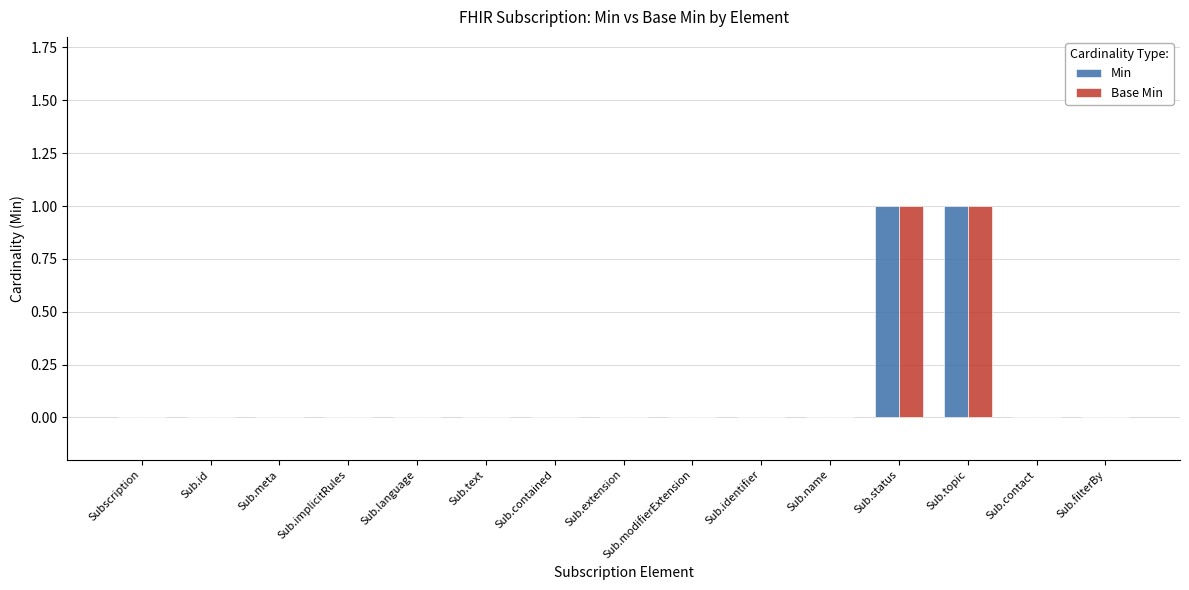

True or false: Min has a value of 0 at Sub.modifierExtension.

True